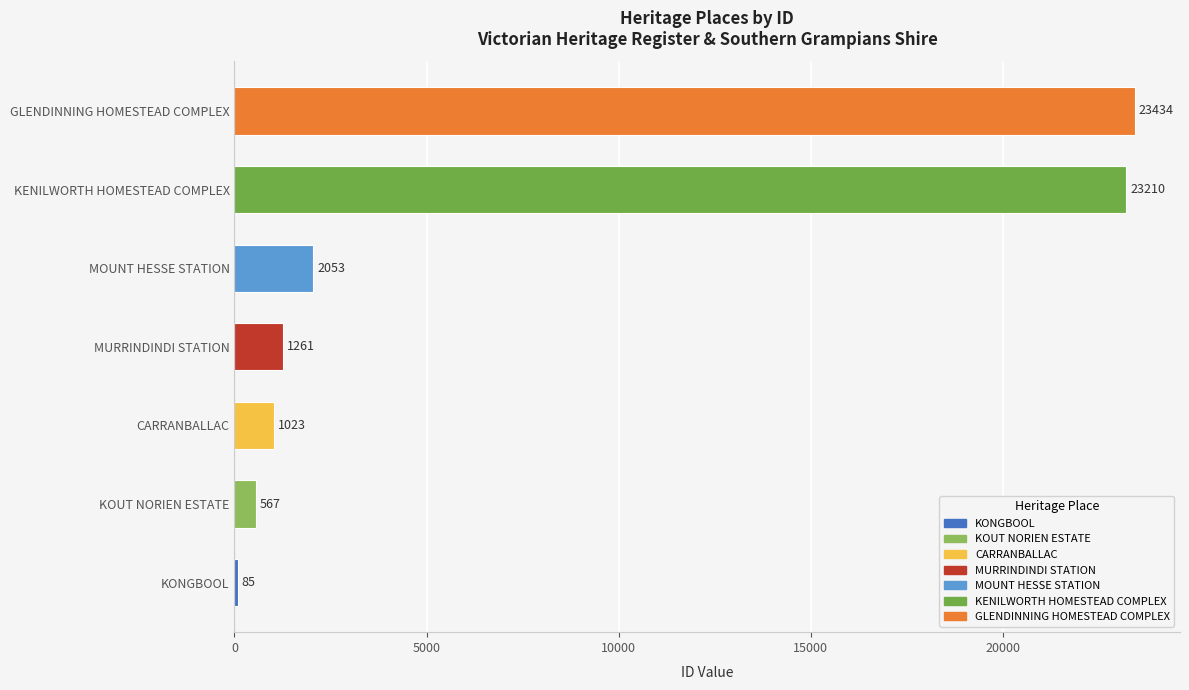

What value does the data have at MURRINDINDI STATION, to the nearest 100?

1300